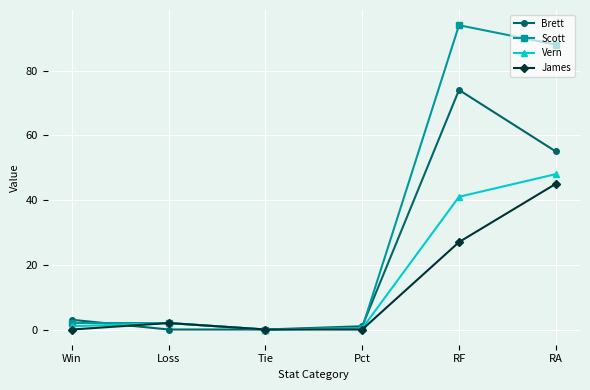

True or false: James has a value of -30.4 at Pct.

False